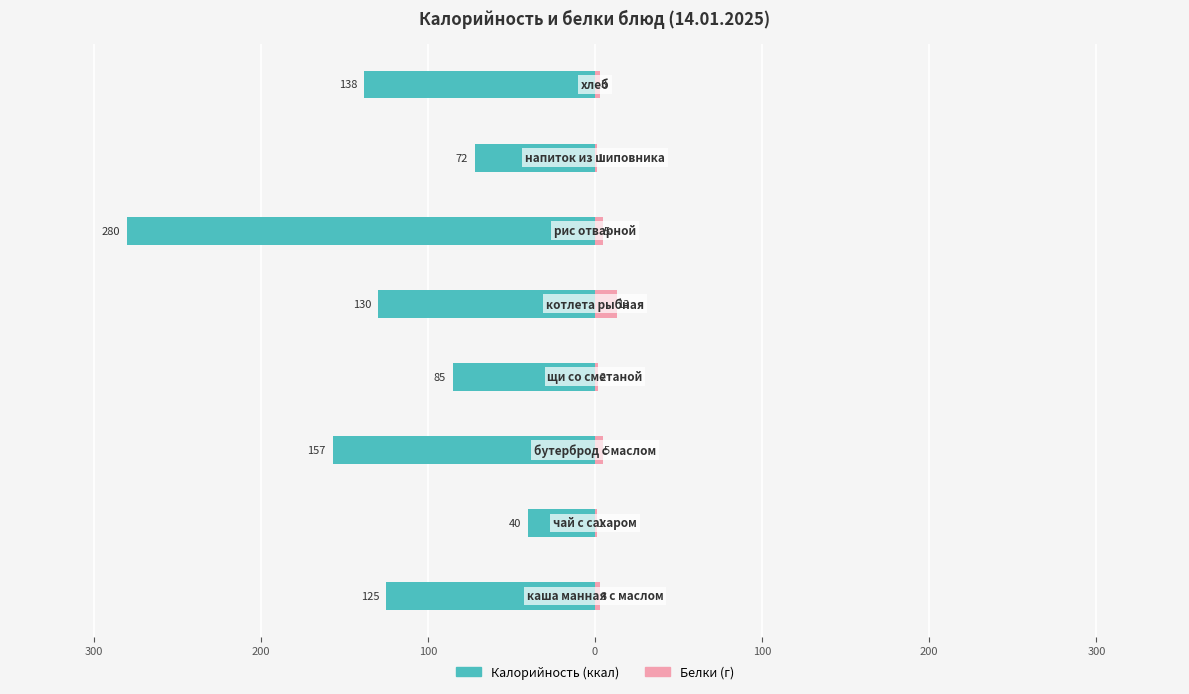

What are all the series names shown in the legend?

Калорийность, Белки